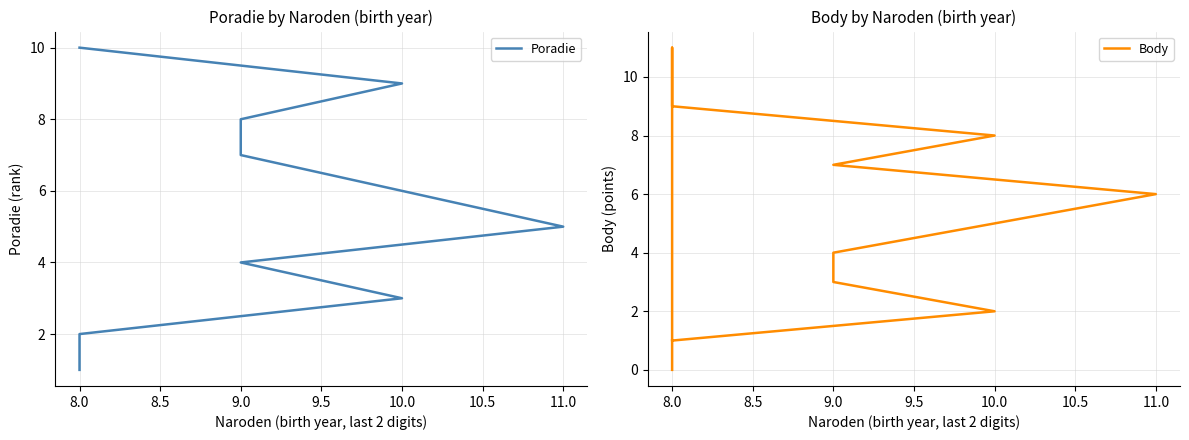

Count the number of categories in the chart.

11